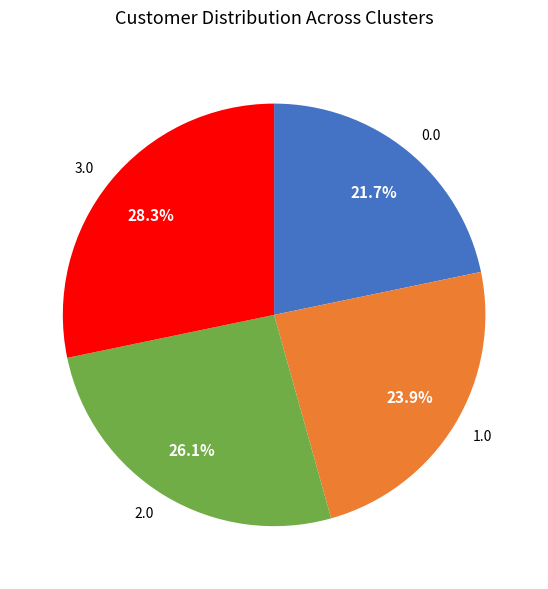

Is there any slice that represents more than half of the pie?

No